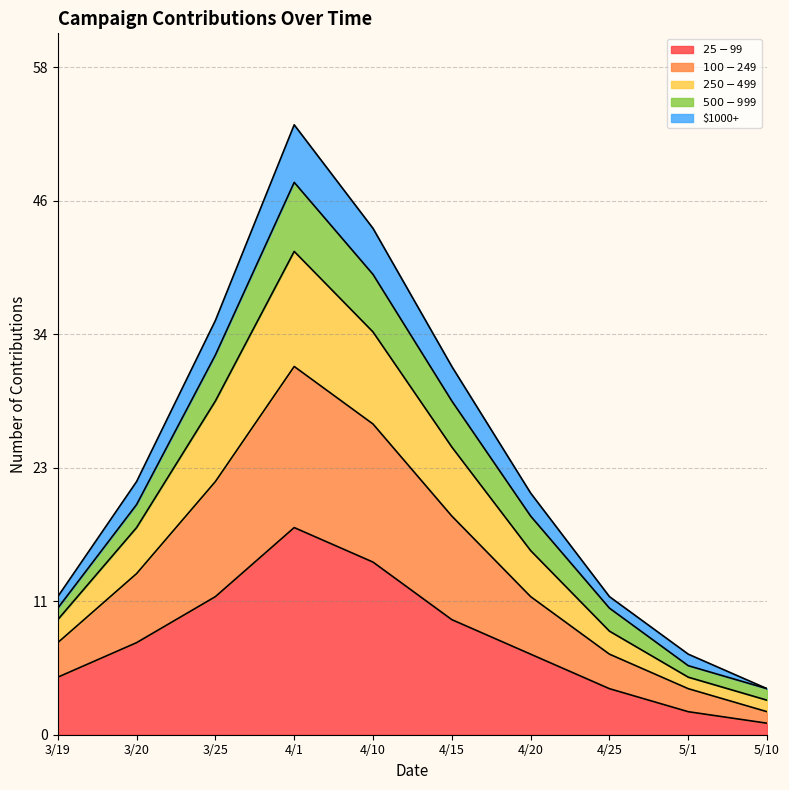

What are all the series names shown in the legend?

$25-$99, $100-$249, $250-$499, $500-$999, $1000+